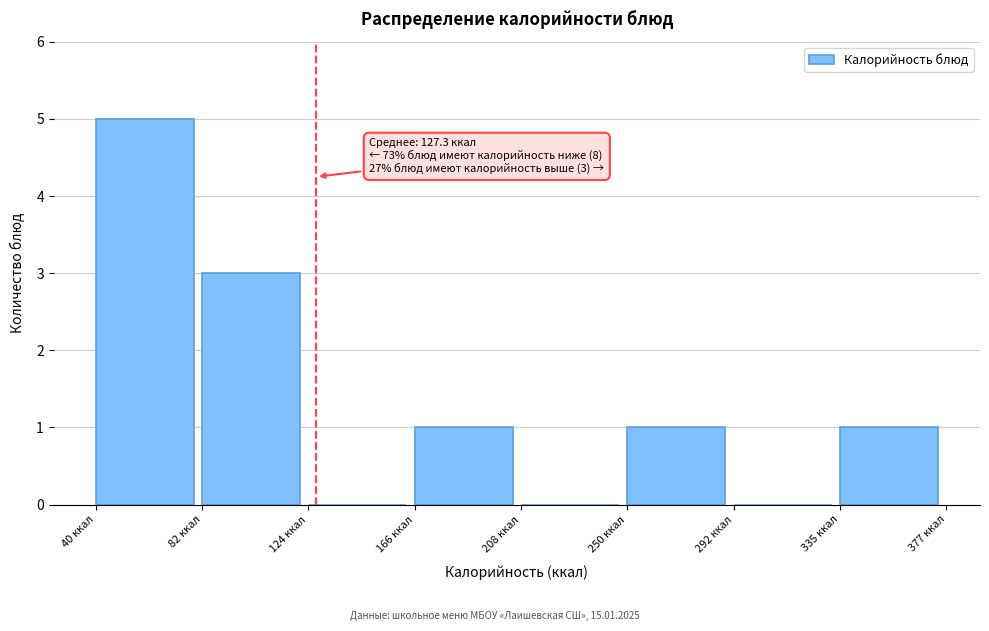

Which range on the x-axis has the tallest bar?

40 to 80